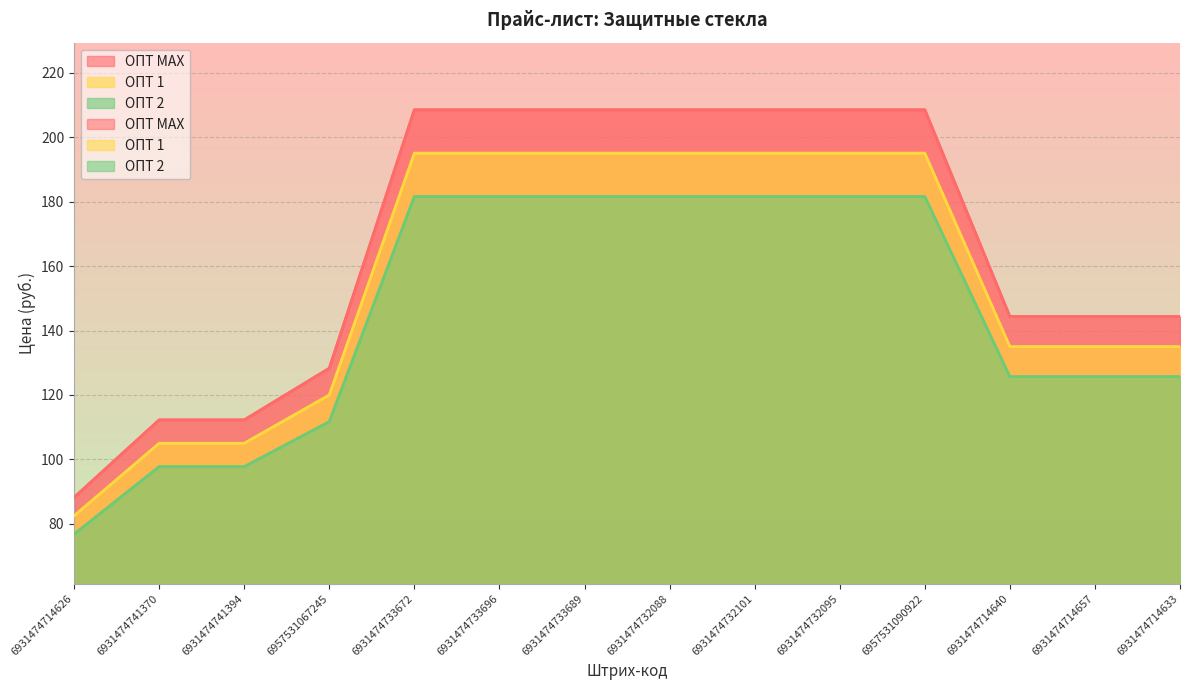

True or false: ОПТ 2 and ОПТ МАХ cross at least once.

False